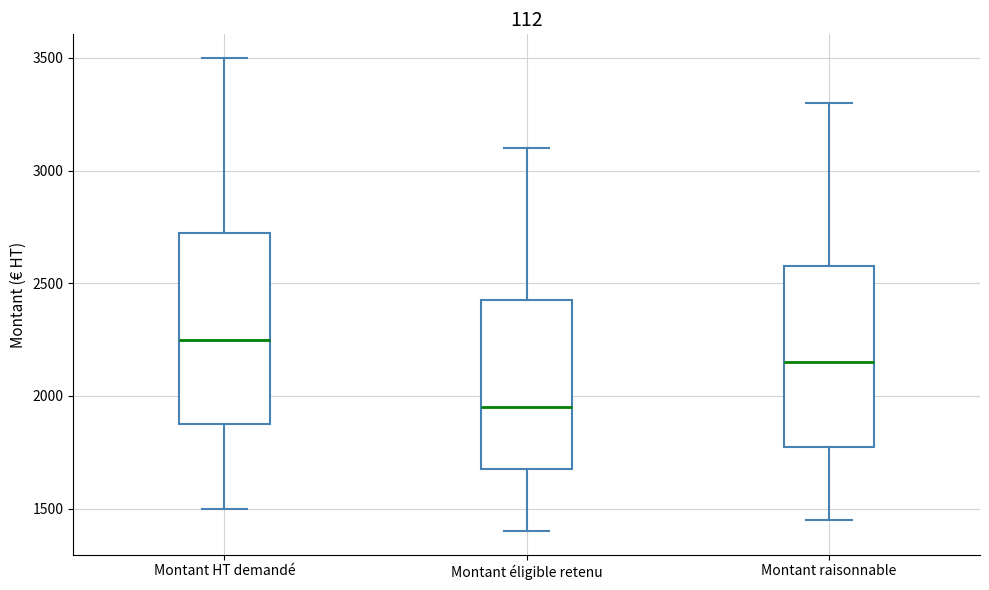

Which box's median line is the highest?

Montant HT demandé